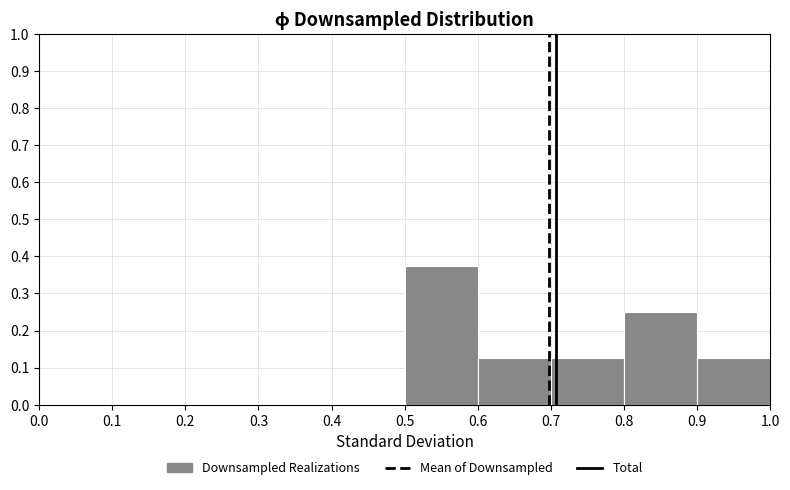

Reading left to right, list every bar in this chart as the range it spans on the x-axis followed by its height. The values are not printed on the chart, so give them approximately, as read against the axis.

0.0 to 0.1: 0
0.1 to 0.2: 0
0.2 to 0.3: 0
0.3 to 0.4: 0
0.4 to 0.5: 0
0.5 to 0.6: 0.38
0.6 to 0.7: 0.13
0.7 to 0.8: 0.13
0.8 to 0.9: 0.25
0.9 to 1.0: 0.13